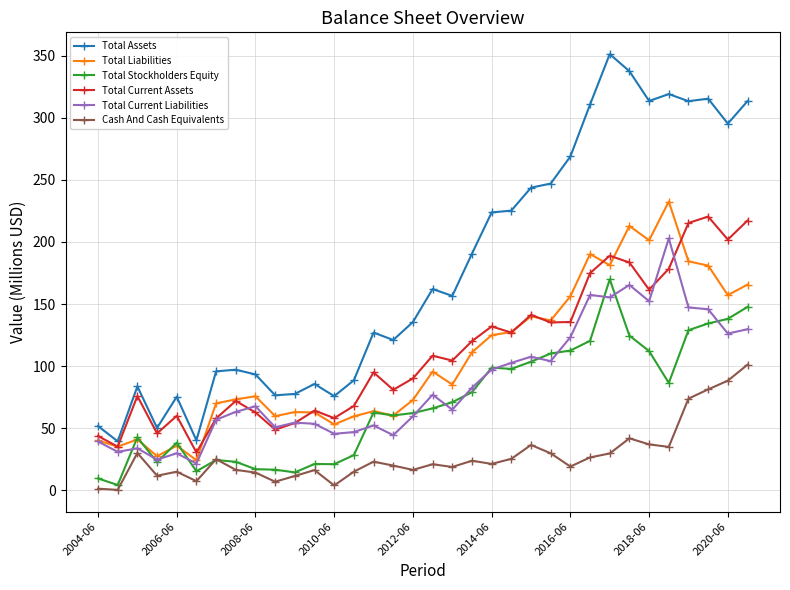

True or false: Total Current Liabilities has more than 2 points higher than both neighbors.

True